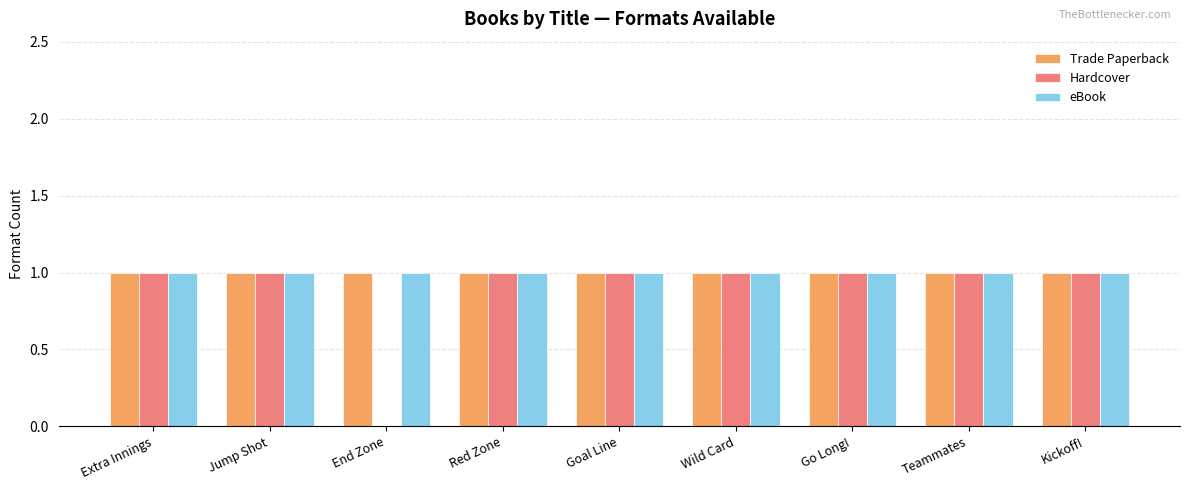

Count the number of data series in this chart.

3